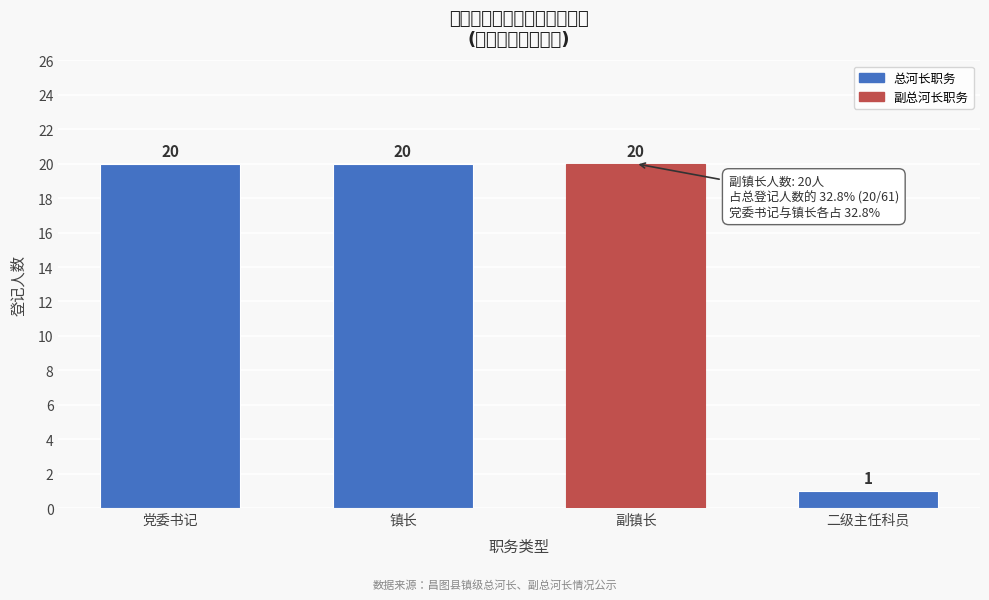

Reading left to right, list all the values displayed in this chart.

20	20	20	1